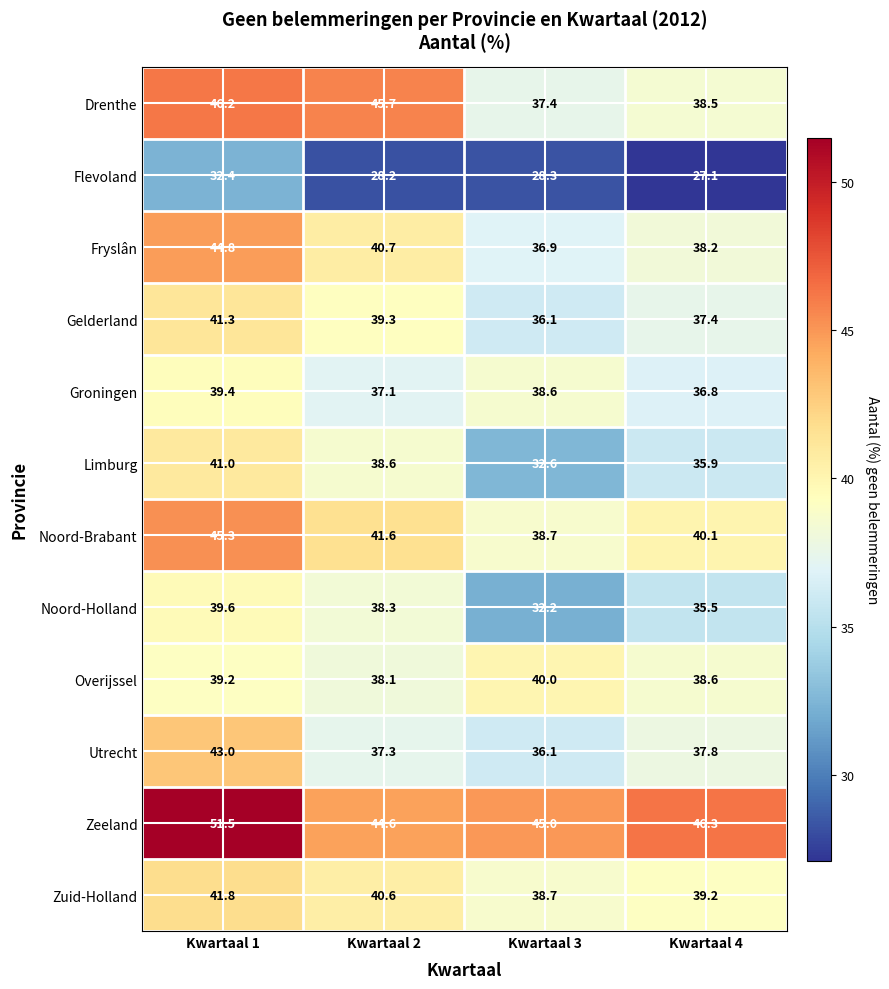

What is the average value of the Gelderland series?

38.5